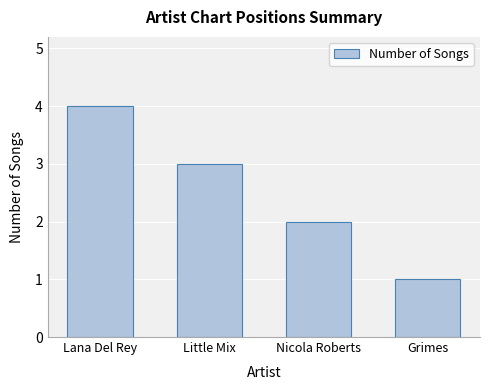

List the labels in order of value, smallest first.

Grimes, Nicola Roberts, Little Mix, Lana Del Rey